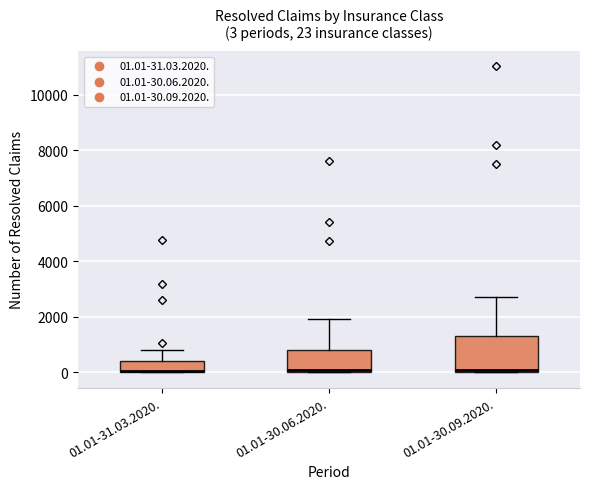

Comparing the boxes themselves (not the whiskers), which one is the tallest?

01.01-30.09.2020.